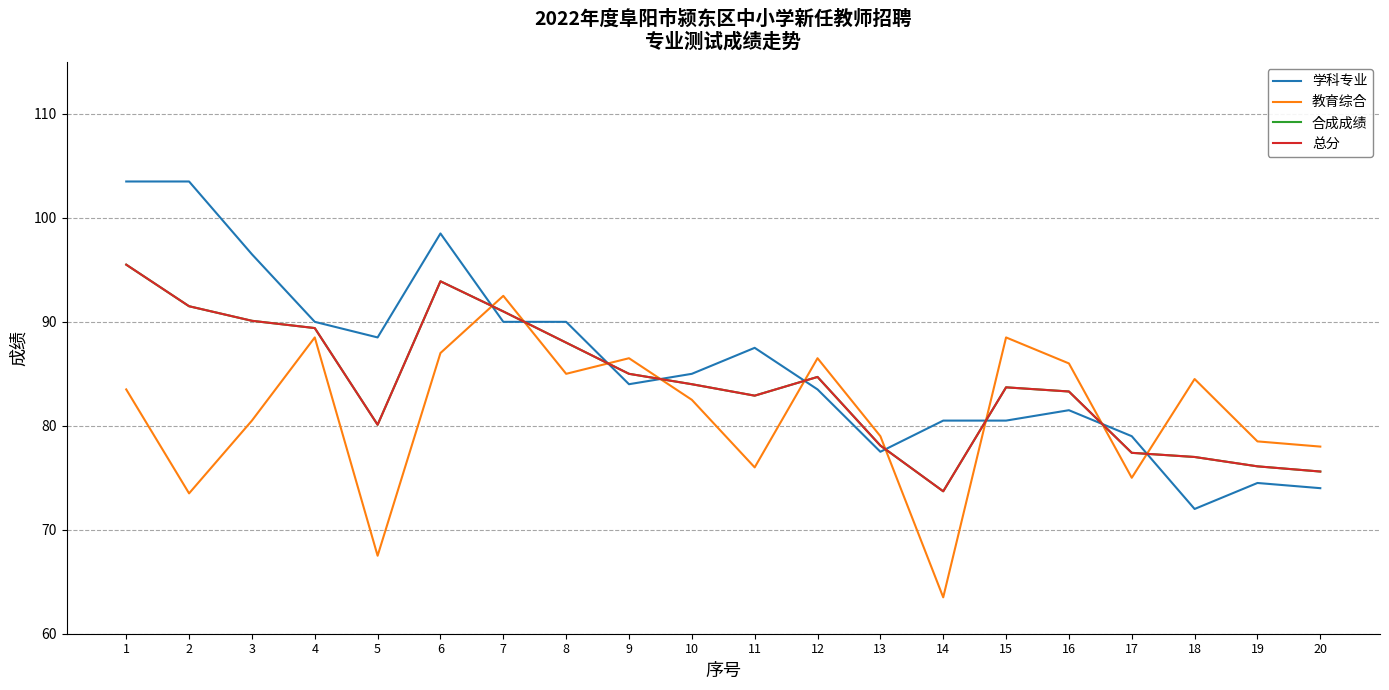

Rank the series by their maximum value, from lowest to highest.

教育综合, 合成成绩, 总分, 学科专业